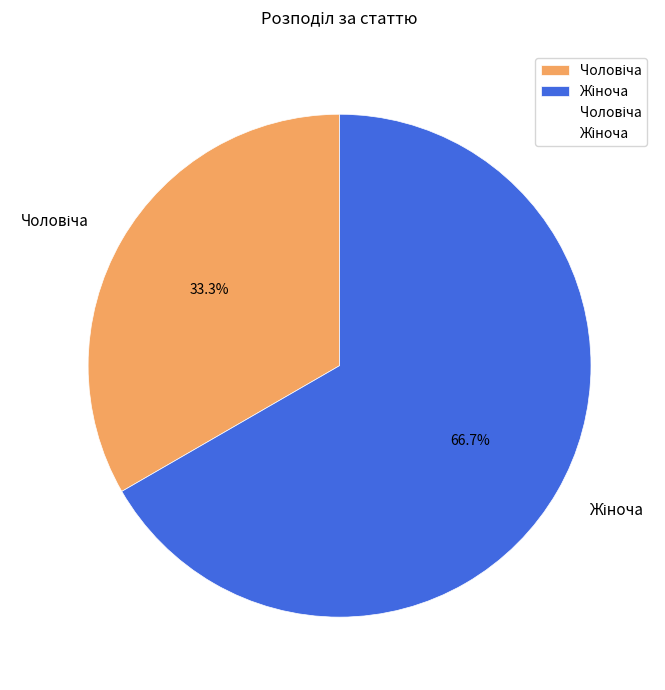

Is there a majority slice in this chart?

Yes